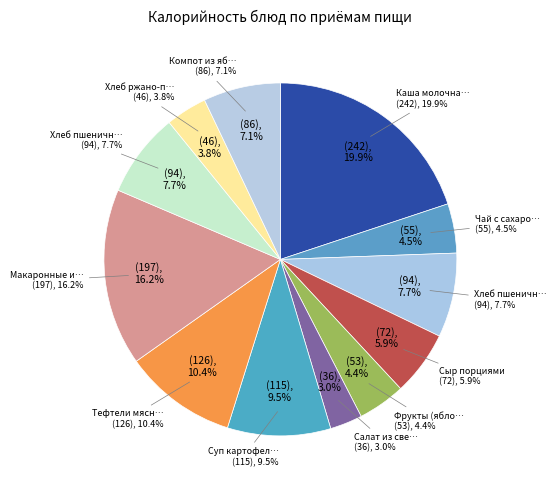

Between Хлеб ржано-пшеничный and Хлеб пшеничный (завтрак), which is larger?

Хлеб пшеничный (завтрак)